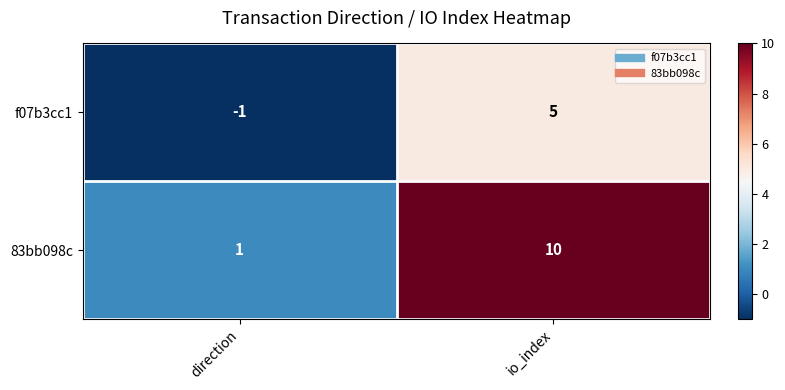

Rank the series by their maximum value, from highest to lowest.

83bb098c, f07b3cc1